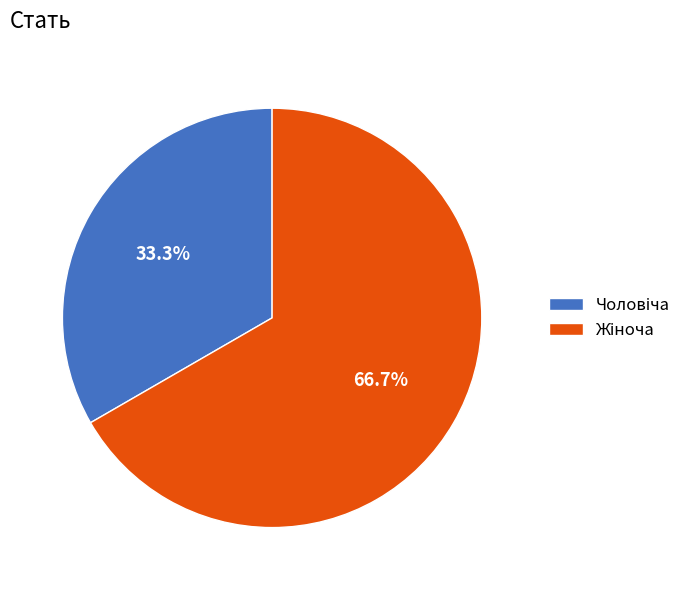

To the nearest percent, what is the difference between the largest and smallest slice percentages?

33%